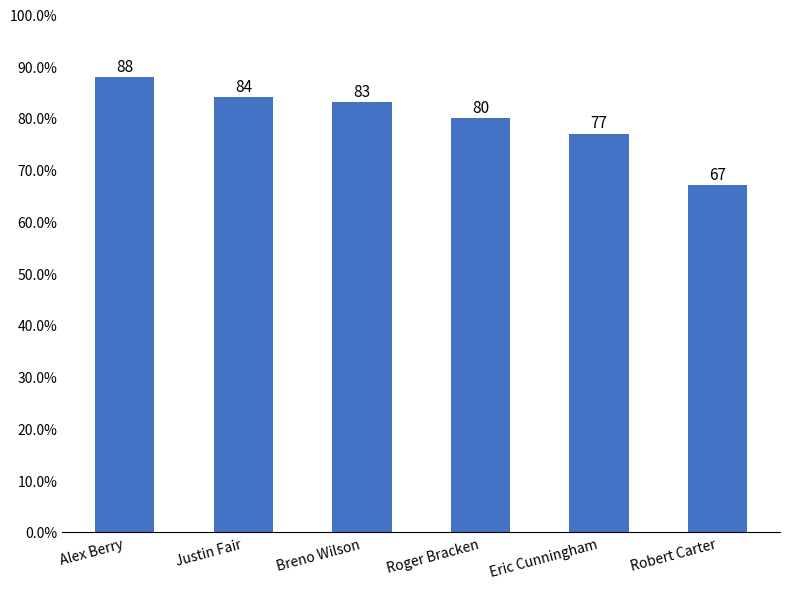

Does the chart contain any negative values?

No